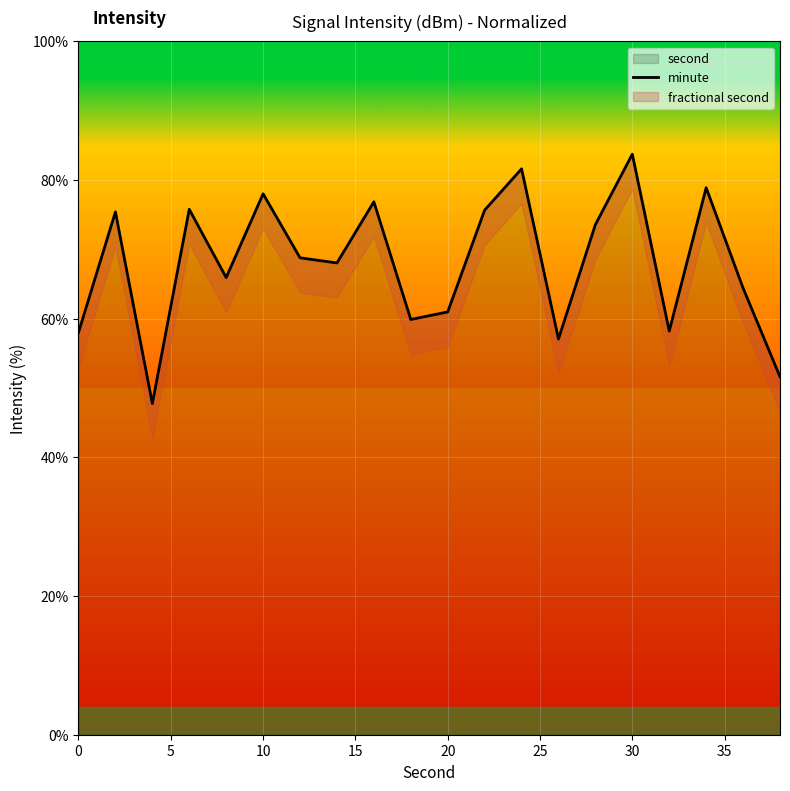

What is the highest value of the second series?

83.7